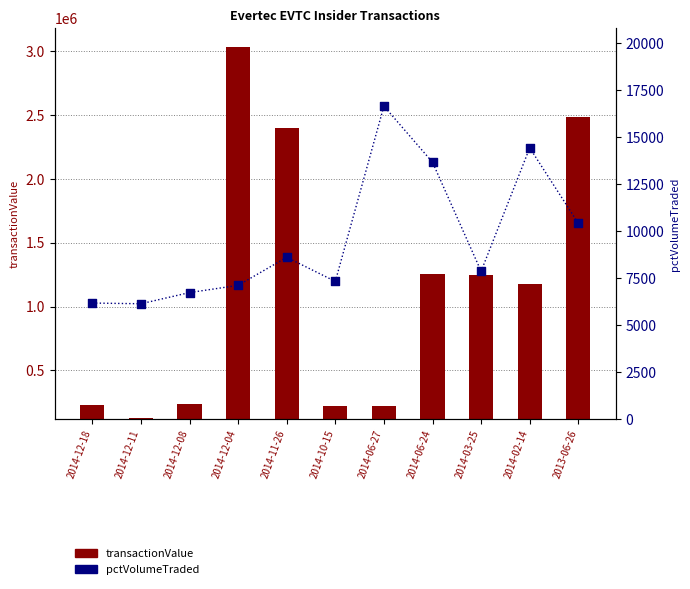

Which series contains the lowest Y value?

transactionValue